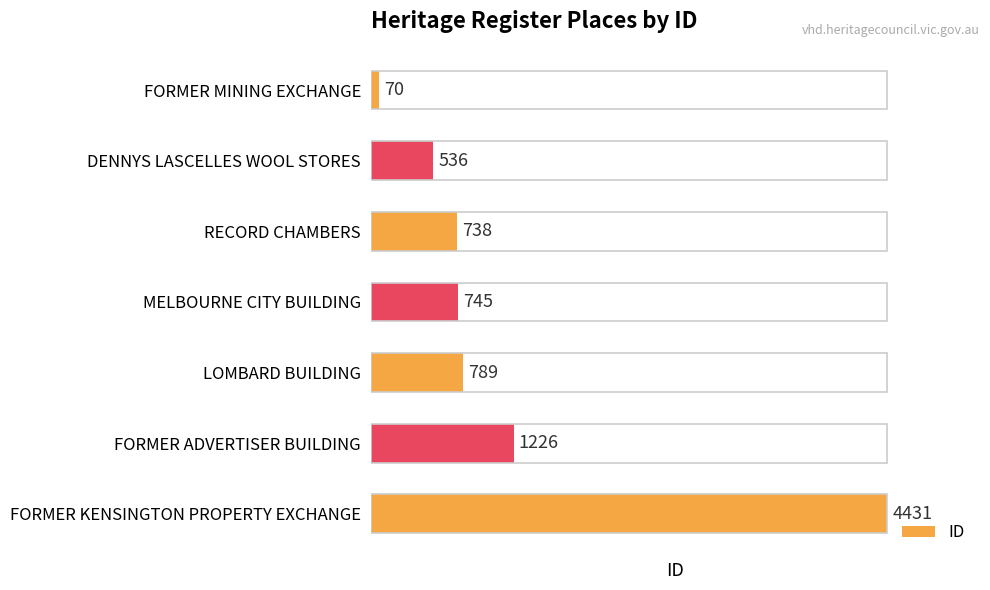

The chart shows a value of 738 at RECORD CHAMBERS. True or false?

True